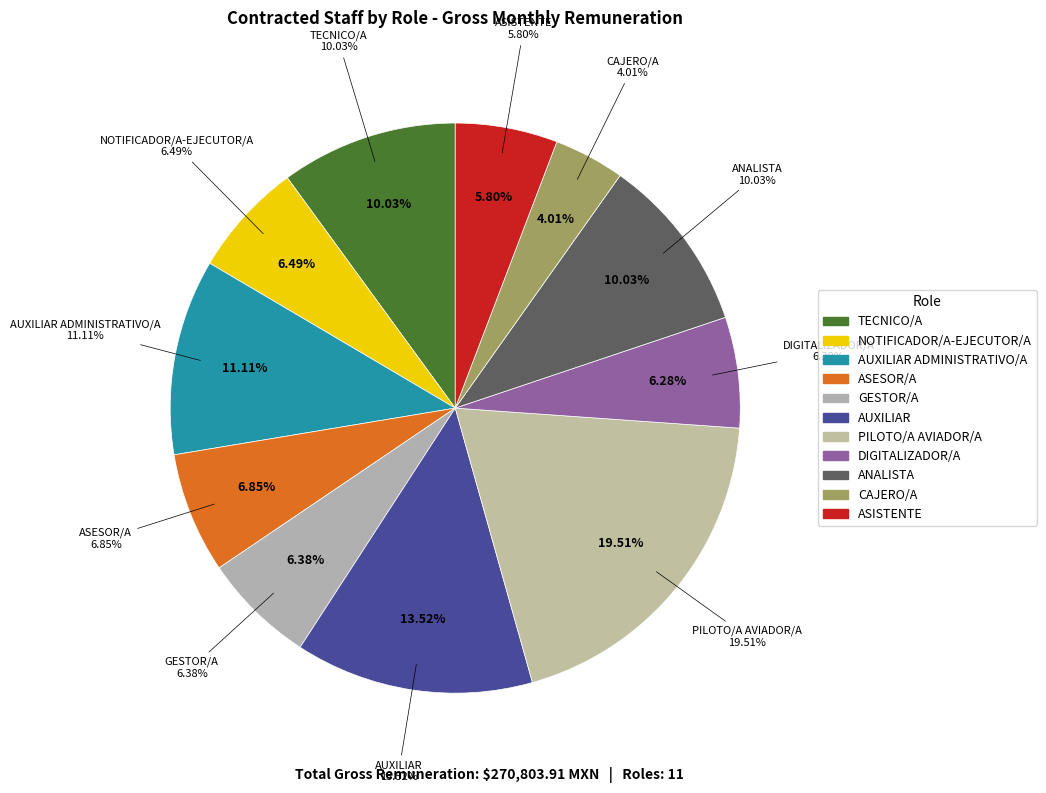

Which slice is the largest?

PILOTO/A AVIADOR/A